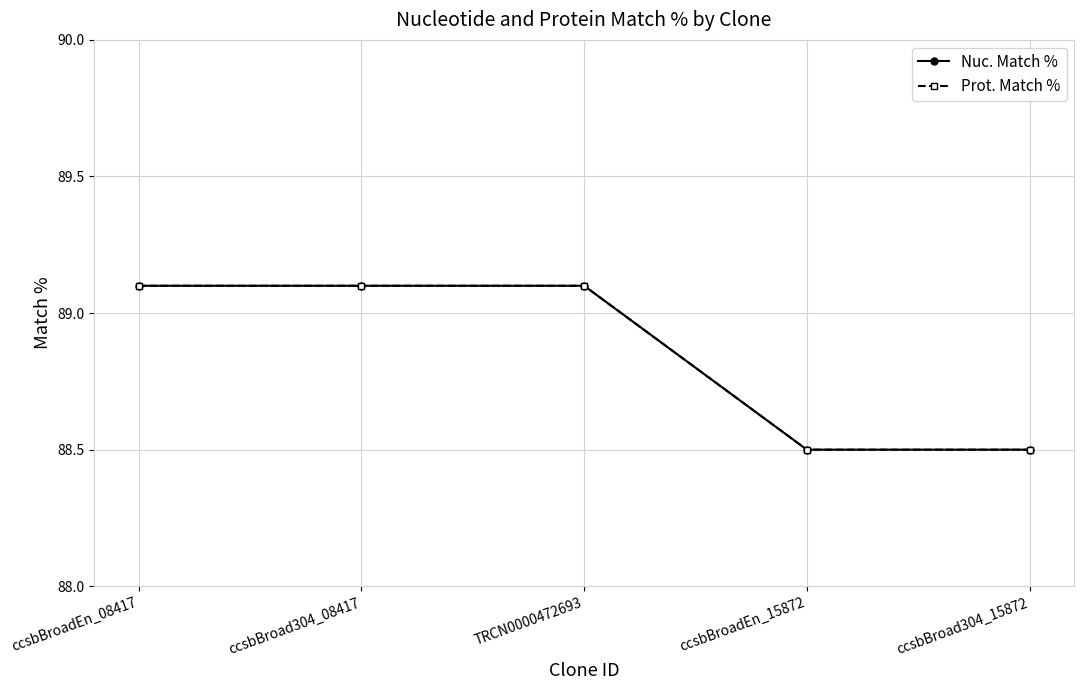

Is the value of Nuc. Match % at TRCN0000472693 greater than the value of Prot. Match % at ccsbBroad304_08417?

No